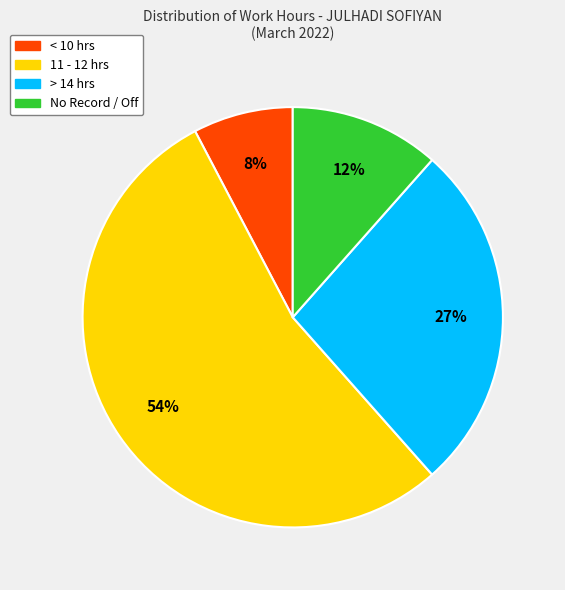

To the nearest percent, what is the average slice percentage?

25%